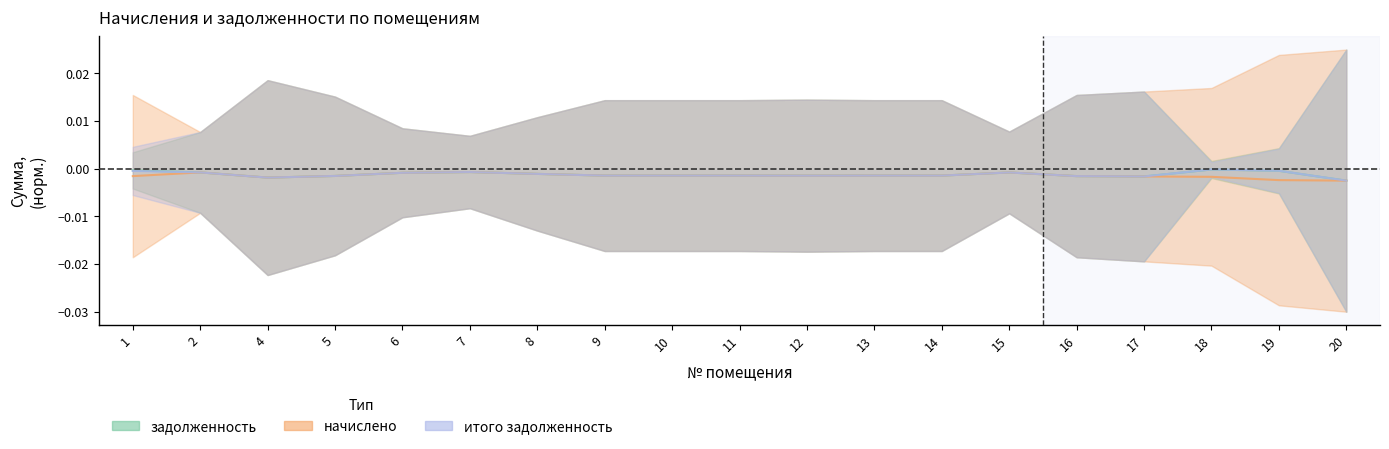

Where is the first local minimum for начислено?

4